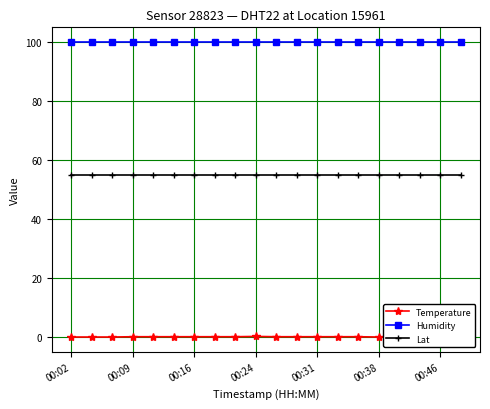

True or false: Humidity has more than 2 interior local peaks.

False